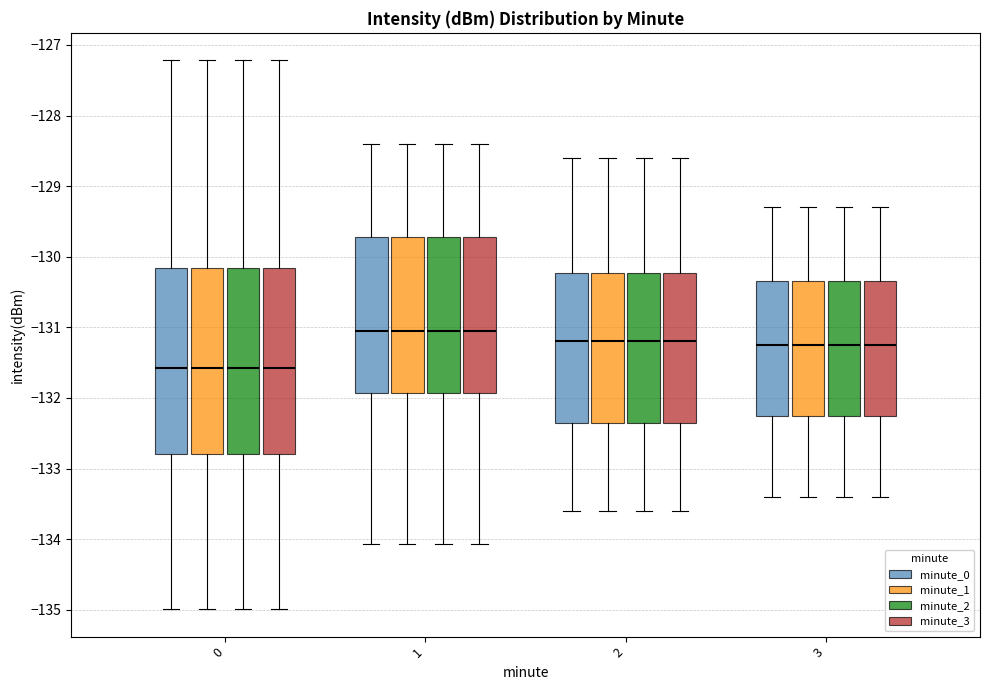

Reading left to right, read every box against the y-axis: the position of its median line, the range the box covers, and the ends of its whiskers. The values are not printed on the chart, so give them approximately, as read against the axis.

0 (minute_0): median -131.6, box -132.8 to -130.2, whiskers -135.0 to -127.2
0 (minute_1): median -131.6, box -132.8 to -130.2, whiskers -135.0 to -127.2
0 (minute_2): median -131.6, box -132.8 to -130.2, whiskers -135.0 to -127.2
0 (minute_3): median -131.6, box -132.8 to -130.2, whiskers -135.0 to -127.2
1 (minute_0): median -131.0, box -131.9 to -129.7, whiskers -134.1 to -128.4
1 (minute_1): median -131.0, box -131.9 to -129.7, whiskers -134.1 to -128.4
1 (minute_2): median -131.0, box -131.9 to -129.7, whiskers -134.1 to -128.4
1 (minute_3): median -131.0, box -131.9 to -129.7, whiskers -134.1 to -128.4
2 (minute_0): median -131.2, box -132.3 to -130.2, whiskers -133.6 to -128.6
2 (minute_1): median -131.2, box -132.3 to -130.2, whiskers -133.6 to -128.6
2 (minute_2): median -131.2, box -132.3 to -130.2, whiskers -133.6 to -128.6
2 (minute_3): median -131.2, box -132.3 to -130.2, whiskers -133.6 to -128.6
3 (minute_0): median -131.2, box -132.2 to -130.3, whiskers -133.4 to -129.3
3 (minute_1): median -131.2, box -132.2 to -130.3, whiskers -133.4 to -129.3
3 (minute_2): median -131.2, box -132.2 to -130.3, whiskers -133.4 to -129.3
3 (minute_3): median -131.2, box -132.2 to -130.3, whiskers -133.4 to -129.3